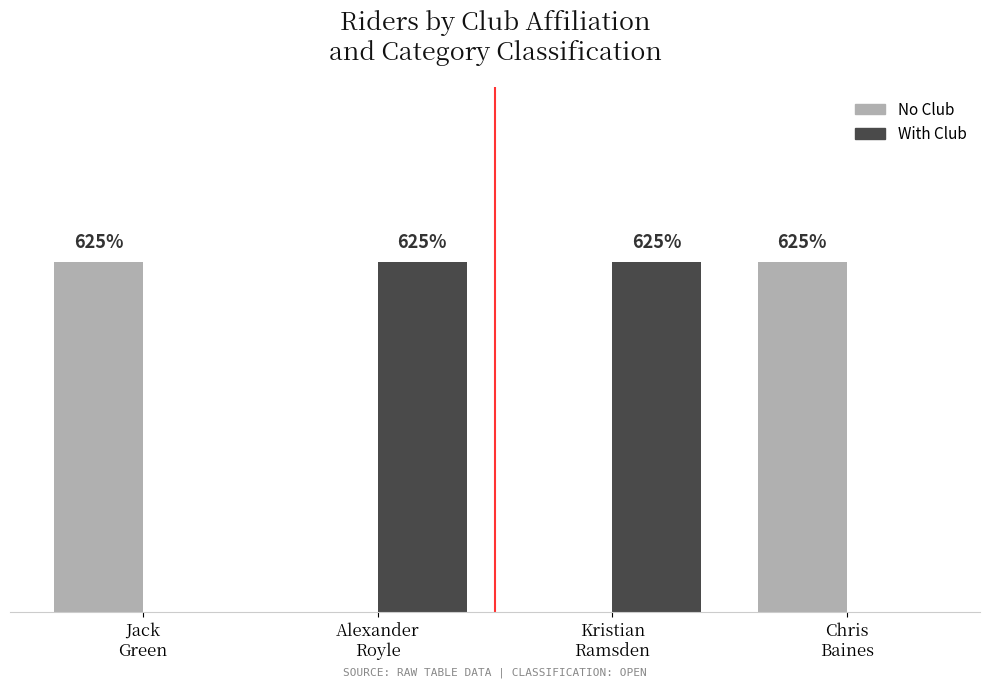

The value of No Club at Kristian
Ramsden is 0. True or false?

True